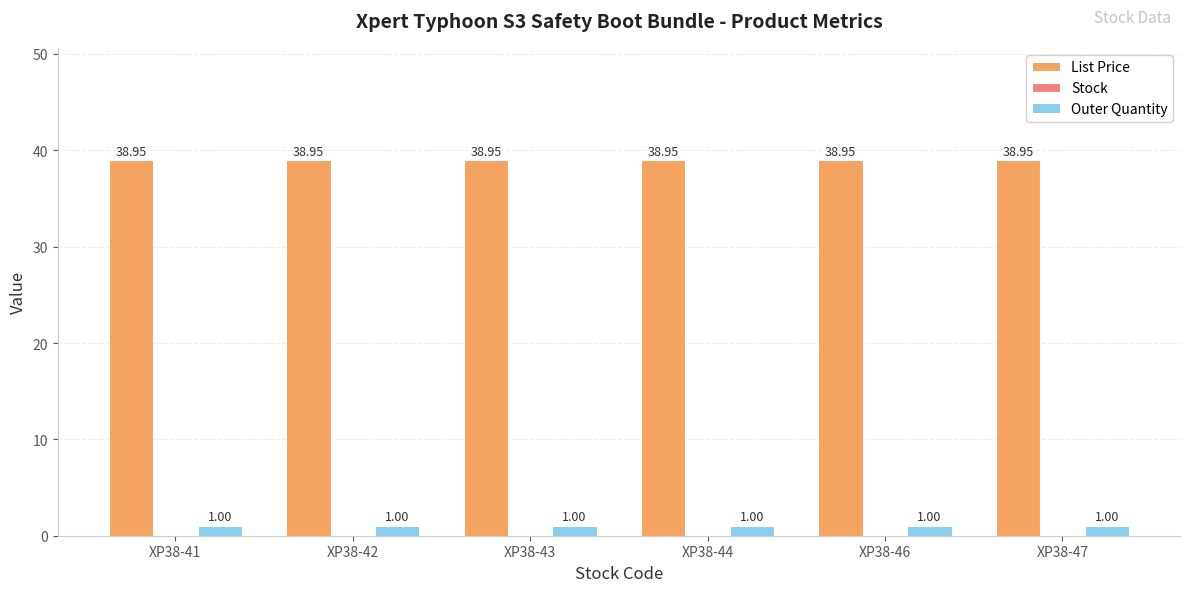

At XP38-43, list the series in order from smallest to largest.

Outer Quantity, List Price